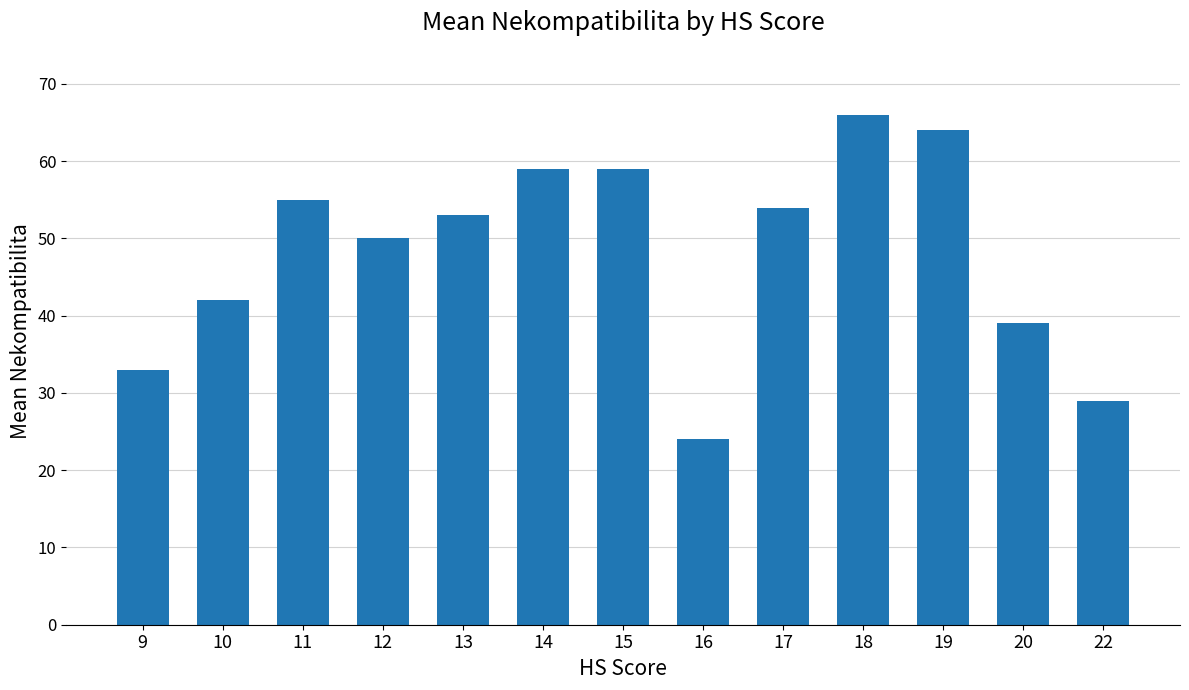

The value at 20 is 57. True or false?

False